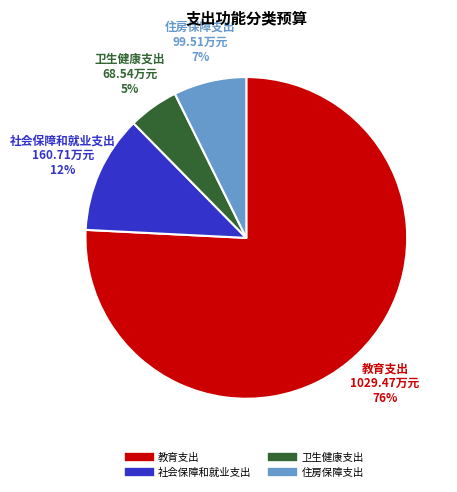

Combined, do 住房保障支出 and 社会保障和就业支出 account for over 50%?

No